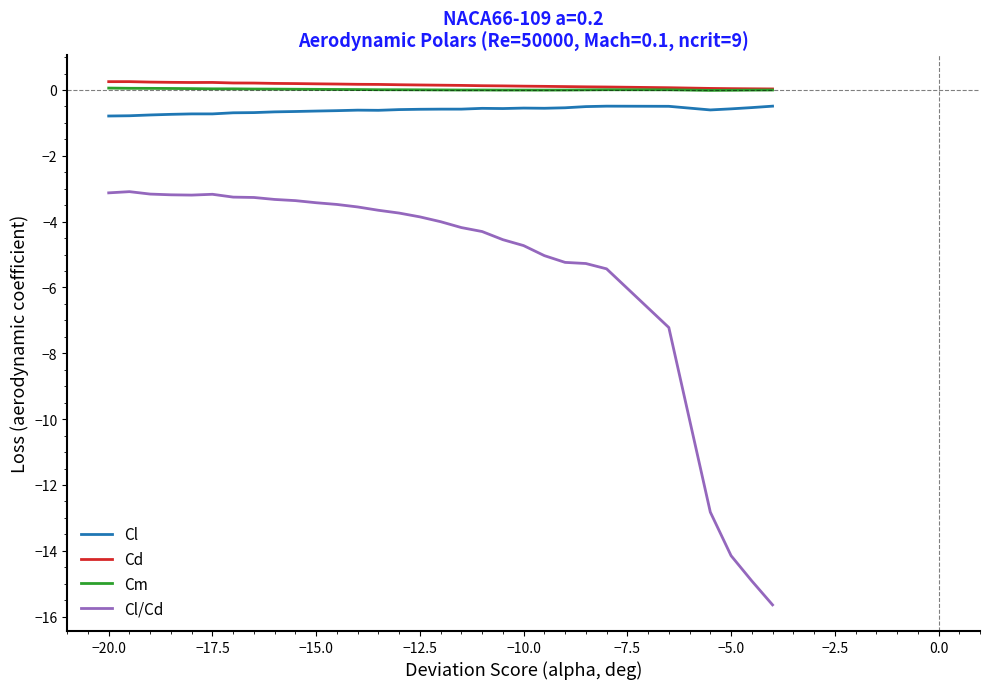

True or false: Cd and Cl/Cd cross at least once.

False